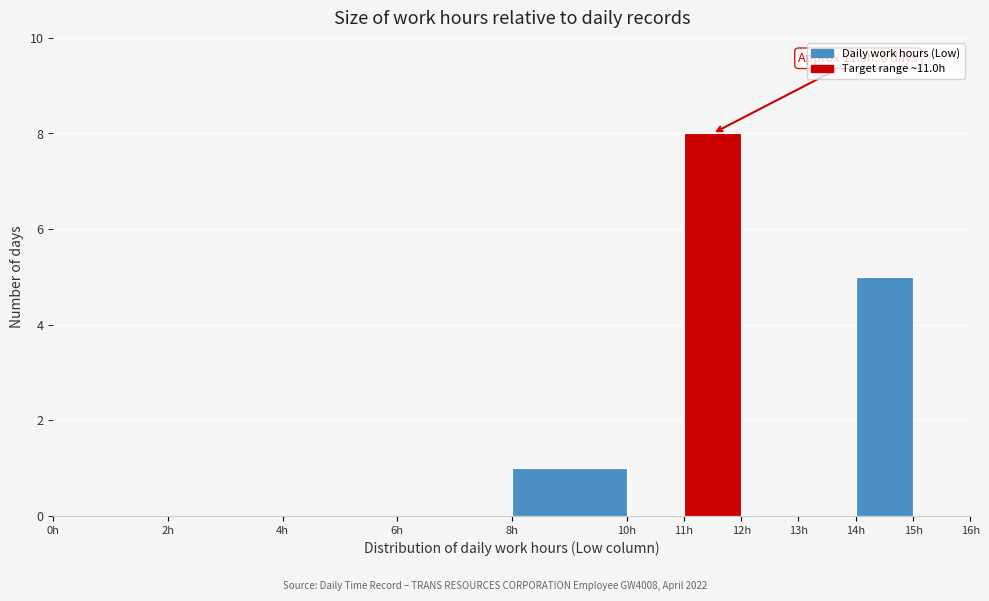

Over which range of the x-axis is the bar tallest?

11 to 12